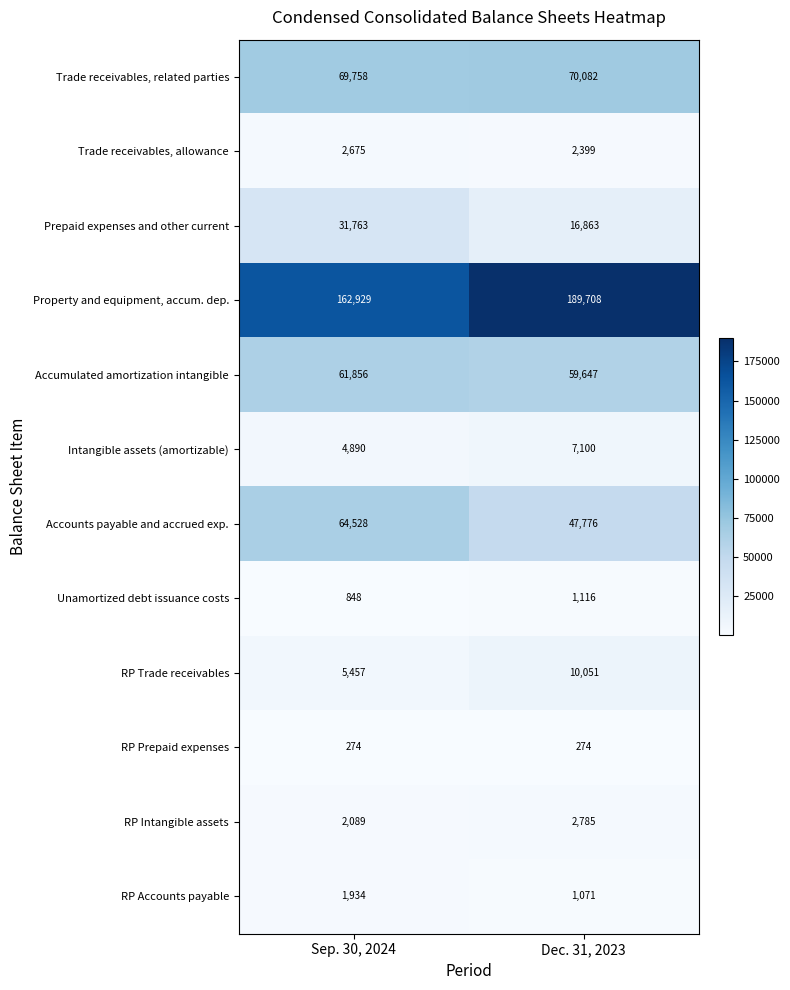

The value of Accumulated amortization intangible at Dec. 31, 2023 is 59647. True or false?

True